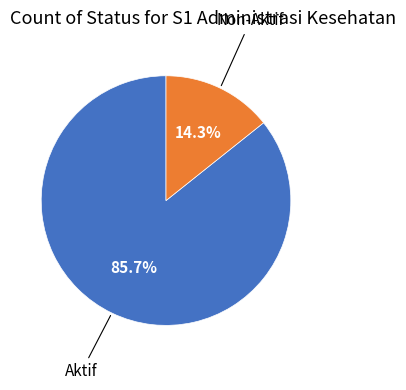

Does any single category account for the majority?

Yes